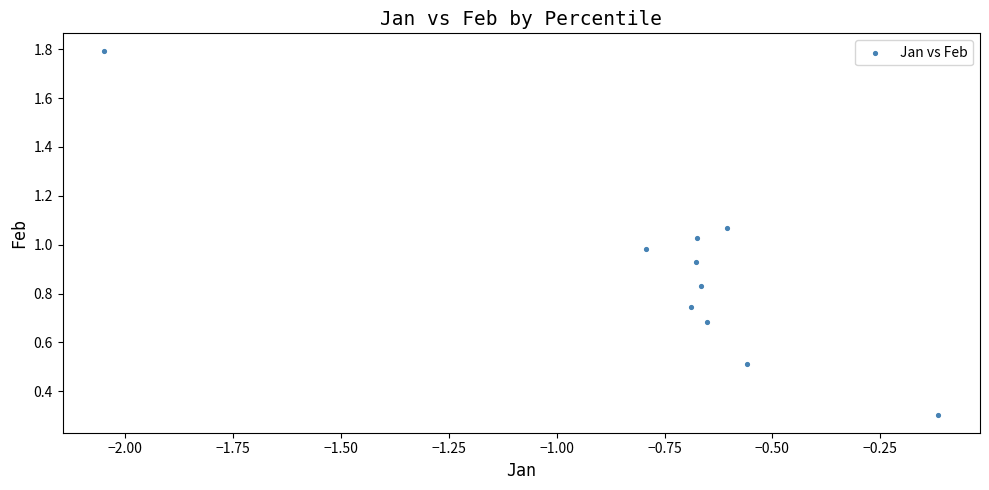

What is the range of X values (max minus min)?

1.9